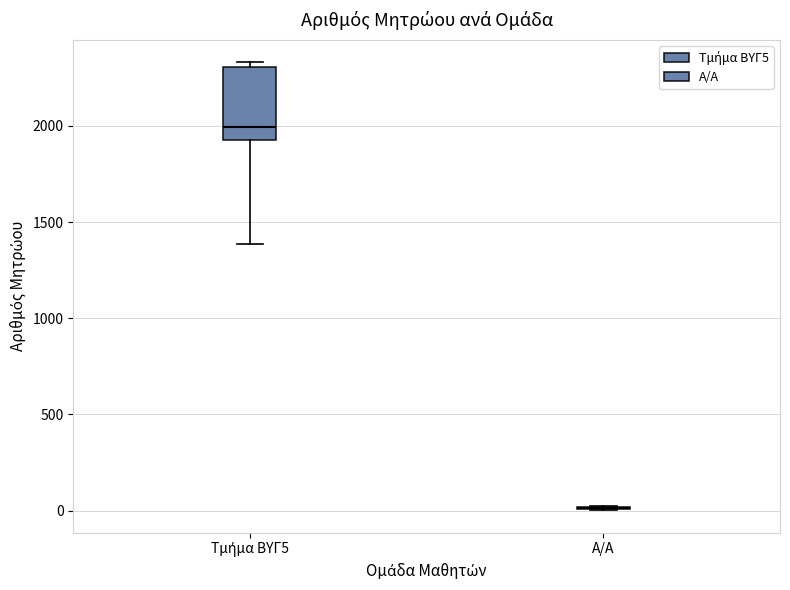

Where is the upper edge of the box for Τμήμα ΒΥΓ5 on the y-axis? The values are not printed on the chart, so give them approximately, as read against the axis.

2300